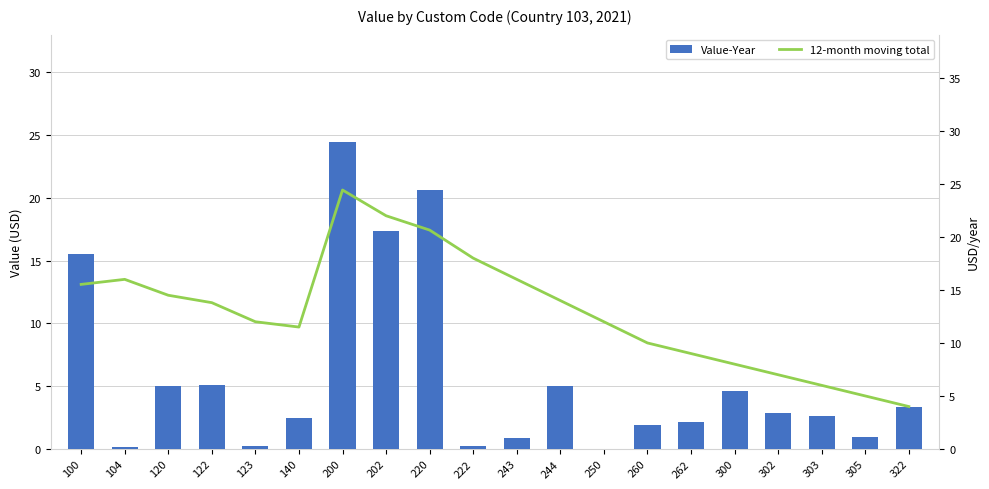

At which label does 12-month moving total first exceed 13?

100